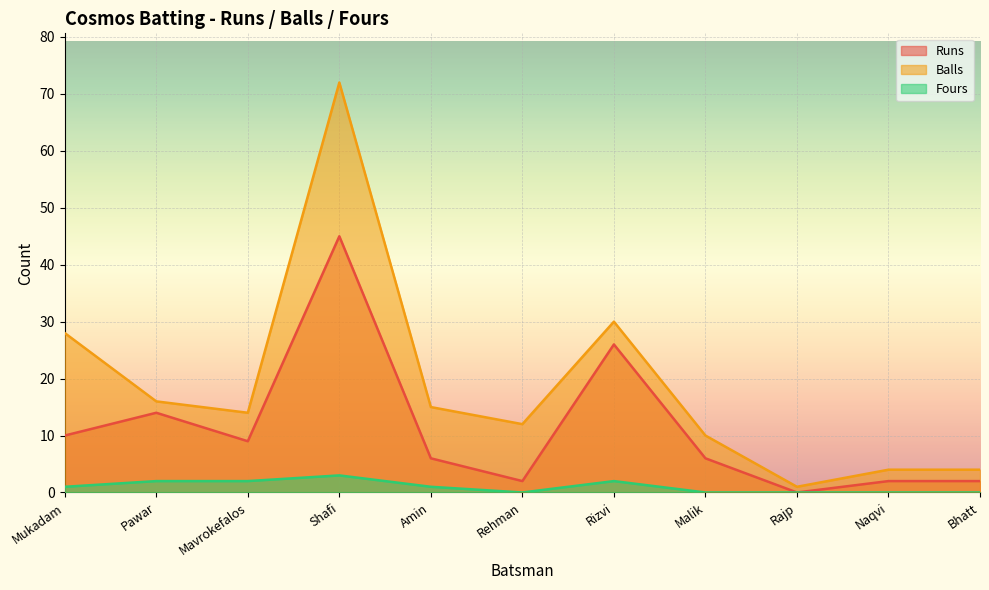

True or false: Balls and Runs intersect in this chart.

False